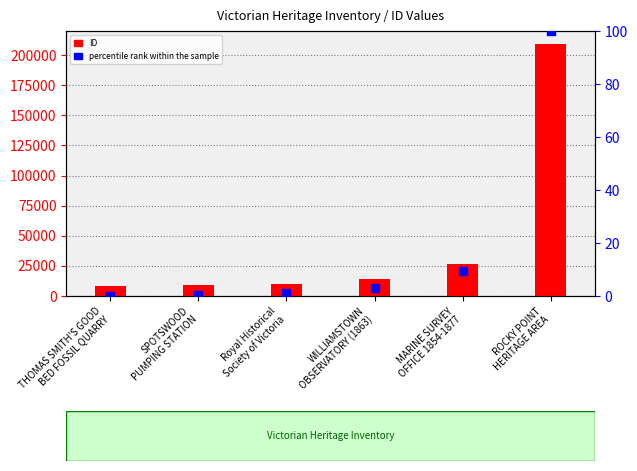

What is the total value across all series at THOMAS SMITH'S GOOD
BED FOSSIL QUARRY?

8138.0